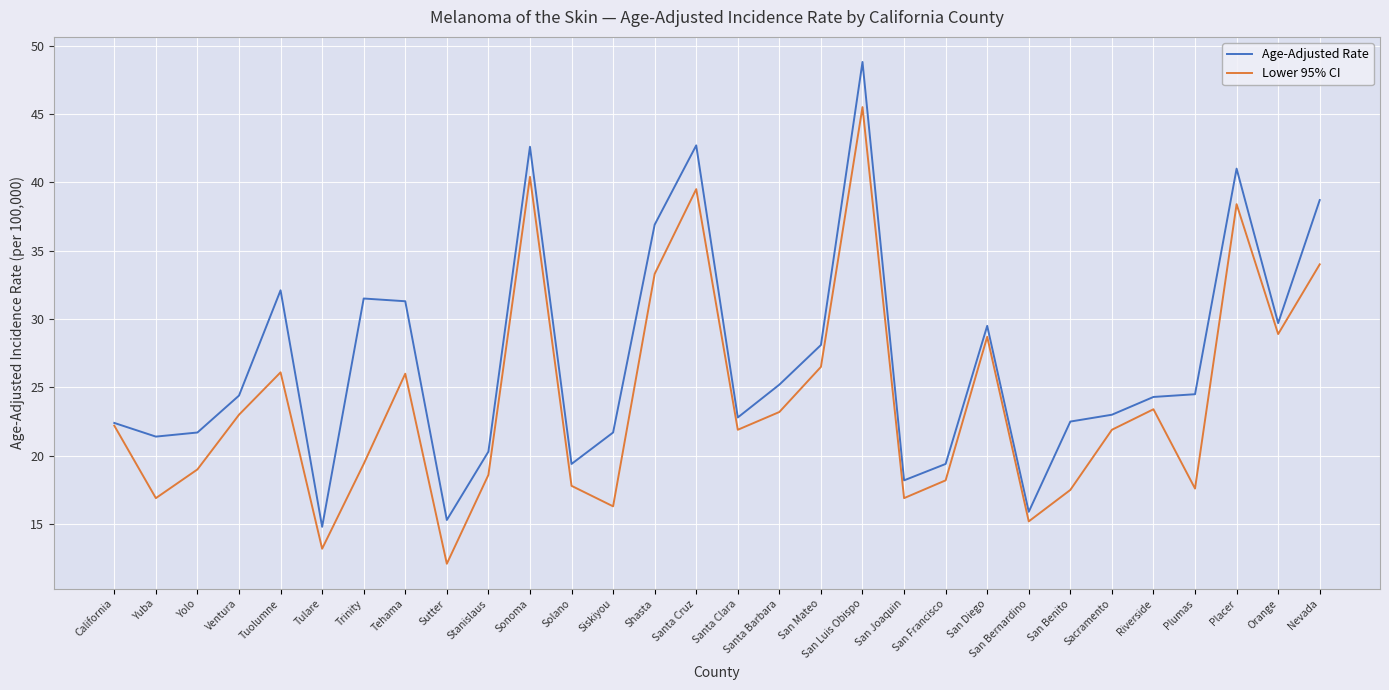

Rank the series by their maximum value, from lowest to highest.

Lower 95% CI, Age-Adjusted Rate